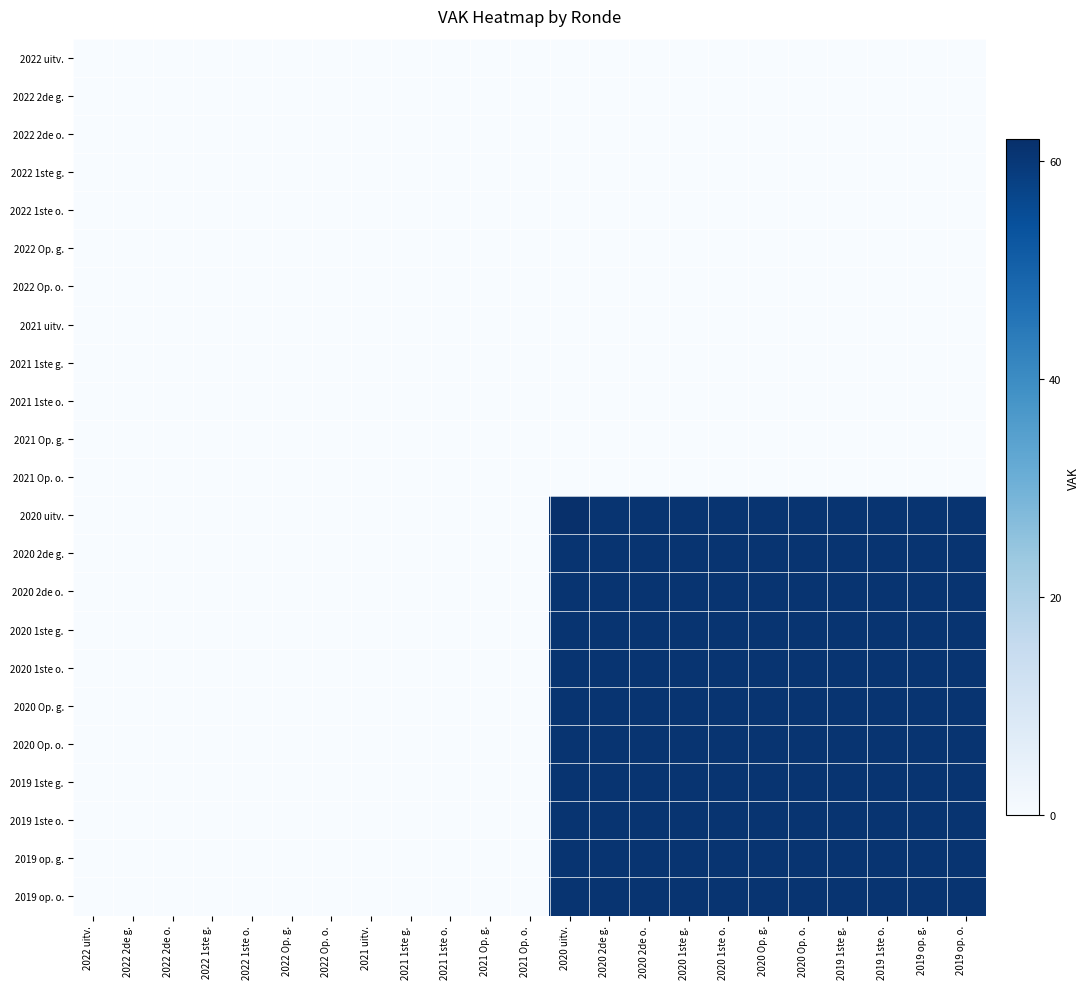

Reading right to left, list all the values displayed in this chart.

2022 uitv.: 2019 op. o.=0	2019 op. g.=0	2019 1ste o.=0	2019 1ste g.=0	2020 Op. o.=0	2020 Op. g.=0	2020 1ste o.=0	2020 1ste g.=0	2020 2de o.=0	2020 2de g.=0	2020 uitv.=0	2021 Op. o.=0	2021 Op. g.=0	2021 1ste o.=0	2021 1ste g.=0	2021 uitv.=0	2022 Op. o.=0	2022 Op. g.=0	2022 1ste o.=0	2022 1ste g.=0	2022 2de o.=0	2022 2de g.=0	2022 uitv.=0
2022 2de g.: 2019 op. o.=0	2019 op. g.=0	2019 1ste o.=0	2019 1ste g.=0	2020 Op. o.=0	2020 Op. g.=0	2020 1ste o.=0	2020 1ste g.=0	2020 2de o.=0	2020 2de g.=0	2020 uitv.=0	2021 Op. o.=0	2021 Op. g.=0	2021 1ste o.=0	2021 1ste g.=0	2021 uitv.=0	2022 Op. o.=0	2022 Op. g.=0	2022 1ste o.=0	2022 1ste g.=0	2022 2de o.=0	2022 2de g.=0	2022 uitv.=0
2022 2de o.: 2019 op. o.=0	2019 op. g.=0	2019 1ste o.=0	2019 1ste g.=0	2020 Op. o.=0	2020 Op. g.=0	2020 1ste o.=0	2020 1ste g.=0	2020 2de o.=0	2020 2de g.=0	2020 uitv.=0	2021 Op. o.=0	2021 Op. g.=0	2021 1ste o.=0	2021 1ste g.=0	2021 uitv.=0	2022 Op. o.=0	2022 Op. g.=0	2022 1ste o.=0	2022 1ste g.=0	2022 2de o.=0	2022 2de g.=0	2022 uitv.=0
2022 1ste g.: 2019 op. o.=0	2019 op. g.=0	2019 1ste o.=0	2019 1ste g.=0	2020 Op. o.=0	2020 Op. g.=0	2020 1ste o.=0	2020 1ste g.=0	2020 2de o.=0	2020 2de g.=0	2020 uitv.=0	2021 Op. o.=0	2021 Op. g.=0	2021 1ste o.=0	2021 1ste g.=0	2021 uitv.=0	2022 Op. o.=0	2022 Op. g.=0	2022 1ste o.=0	2022 1ste g.=0	2022 2de o.=0	2022 2de g.=0	2022 uitv.=0
2022 1ste o.: 2019 op. o.=0	2019 op. g.=0	2019 1ste o.=0	2019 1ste g.=0	2020 Op. o.=0	2020 Op. g.=0	2020 1ste o.=0	2020 1ste g.=0	2020 2de o.=0	2020 2de g.=0	2020 uitv.=0	2021 Op. o.=0	2021 Op. g.=0	2021 1ste o.=0	2021 1ste g.=0	2021 uitv.=0	2022 Op. o.=0	2022 Op. g.=0	2022 1ste o.=0	2022 1ste g.=0	2022 2de o.=0	2022 2de g.=0	2022 uitv.=0
2022 Op. g.: 2019 op. o.=0	2019 op. g.=0	2019 1ste o.=0	2019 1ste g.=0	2020 Op. o.=0	2020 Op. g.=0	2020 1ste o.=0	2020 1ste g.=0	2020 2de o.=0	2020 2de g.=0	2020 uitv.=0	2021 Op. o.=0	2021 Op. g.=0	2021 1ste o.=0	2021 1ste g.=0	2021 uitv.=0	2022 Op. o.=0	2022 Op. g.=0	2022 1ste o.=0	2022 1ste g.=0	2022 2de o.=0	2022 2de g.=0	2022 uitv.=0
2022 Op. o.: 2019 op. o.=0	2019 op. g.=0	2019 1ste o.=0	2019 1ste g.=0	2020 Op. o.=0	2020 Op. g.=0	2020 1ste o.=0	2020 1ste g.=0	2020 2de o.=0	2020 2de g.=0	2020 uitv.=0	2021 Op. o.=0	2021 Op. g.=0	2021 1ste o.=0	2021 1ste g.=0	2021 uitv.=0	2022 Op. o.=0	2022 Op. g.=0	2022 1ste o.=0	2022 1ste g.=0	2022 2de o.=0	2022 2de g.=0	2022 uitv.=0
2021 uitv.: 2019 op. o.=0	2019 op. g.=0	2019 1ste o.=0	2019 1ste g.=0	2020 Op. o.=0	2020 Op. g.=0	2020 1ste o.=0	2020 1ste g.=0	2020 2de o.=0	2020 2de g.=0	2020 uitv.=0	2021 Op. o.=0	2021 Op. g.=0	2021 1ste o.=0	2021 1ste g.=0	2021 uitv.=0	2022 Op. o.=0	2022 Op. g.=0	2022 1ste o.=0	2022 1ste g.=0	2022 2de o.=0	2022 2de g.=0	2022 uitv.=0
2021 1ste g.: 2019 op. o.=0	2019 op. g.=0	2019 1ste o.=0	2019 1ste g.=0	2020 Op. o.=0	2020 Op. g.=0	2020 1ste o.=0	2020 1ste g.=0	2020 2de o.=0	2020 2de g.=0	2020 uitv.=0	2021 Op. o.=0	2021 Op. g.=0	2021 1ste o.=0	2021 1ste g.=0	2021 uitv.=0	2022 Op. o.=0	2022 Op. g.=0	2022 1ste o.=0	2022 1ste g.=0	2022 2de o.=0	2022 2de g.=0	2022 uitv.=0
2021 1ste o.: 2019 op. o.=0	2019 op. g.=0	2019 1ste o.=0	2019 1ste g.=0	2020 Op. o.=0	2020 Op. g.=0	2020 1ste o.=0	2020 1ste g.=0	2020 2de o.=0	2020 2de g.=0	2020 uitv.=0	2021 Op. o.=0	2021 Op. g.=0	2021 1ste o.=0	2021 1ste g.=0	2021 uitv.=0	2022 Op. o.=0	2022 Op. g.=0	2022 1ste o.=0	2022 1ste g.=0	2022 2de o.=0	2022 2de g.=0	2022 uitv.=0
2021 Op. g.: 2019 op. o.=0	2019 op. g.=0	2019 1ste o.=0	2019 1ste g.=0	2020 Op. o.=0	2020 Op. g.=0	2020 1ste o.=0	2020 1ste g.=0	2020 2de o.=0	2020 2de g.=0	2020 uitv.=0	2021 Op. o.=0	2021 Op. g.=0	2021 1ste o.=0	2021 1ste g.=0	2021 uitv.=0	2022 Op. o.=0	2022 Op. g.=0	2022 1ste o.=0	2022 1ste g.=0	2022 2de o.=0	2022 2de g.=0	2022 uitv.=0
2021 Op. o.: 2019 op. o.=0	2019 op. g.=0	2019 1ste o.=0	2019 1ste g.=0	2020 Op. o.=0	2020 Op. g.=0	2020 1ste o.=0	2020 1ste g.=0	2020 2de o.=0	2020 2de g.=0	2020 uitv.=0	2021 Op. o.=0	2021 Op. g.=0	2021 1ste o.=0	2021 1ste g.=0	2021 uitv.=0	2022 Op. o.=0	2022 Op. g.=0	2022 1ste o.=0	2022 1ste g.=0	2022 2de o.=0	2022 2de g.=0	2022 uitv.=0
2020 uitv.: 2019 op. o.=61	2019 op. g.=61	2019 1ste o.=61	2019 1ste g.=61	2020 Op. o.=61	2020 Op. g.=61	2020 1ste o.=61	2020 1ste g.=61	2020 2de o.=61	2020 2de g.=61	2020 uitv.=62	2021 Op. o.=0	2021 Op. g.=0	2021 1ste o.=0	2021 1ste g.=0	2021 uitv.=0	2022 Op. o.=0	2022 Op. g.=0	2022 1ste o.=0	2022 1ste g.=0	2022 2de o.=0	2022 2de g.=0	2022 uitv.=0
2020 2de g.: 2019 op. o.=61	2019 op. g.=61	2019 1ste o.=61	2019 1ste g.=61	2020 Op. o.=61	2020 Op. g.=61	2020 1ste o.=61	2020 1ste g.=61	2020 2de o.=61	2020 2de g.=61	2020 uitv.=61	2021 Op. o.=0	2021 Op. g.=0	2021 1ste o.=0	2021 1ste g.=0	2021 uitv.=0	2022 Op. o.=0	2022 Op. g.=0	2022 1ste o.=0	2022 1ste g.=0	2022 2de o.=0	2022 2de g.=0	2022 uitv.=0
2020 2de o.: 2019 op. o.=61	2019 op. g.=61	2019 1ste o.=61	2019 1ste g.=61	2020 Op. o.=61	2020 Op. g.=61	2020 1ste o.=61	2020 1ste g.=61	2020 2de o.=61	2020 2de g.=61	2020 uitv.=61	2021 Op. o.=0	2021 Op. g.=0	2021 1ste o.=0	2021 1ste g.=0	2021 uitv.=0	2022 Op. o.=0	2022 Op. g.=0	2022 1ste o.=0	2022 1ste g.=0	2022 2de o.=0	2022 2de g.=0	2022 uitv.=0
2020 1ste g.: 2019 op. o.=61	2019 op. g.=61	2019 1ste o.=61	2019 1ste g.=61	2020 Op. o.=61	2020 Op. g.=61	2020 1ste o.=61	2020 1ste g.=61	2020 2de o.=61	2020 2de g.=61	2020 uitv.=61	2021 Op. o.=0	2021 Op. g.=0	2021 1ste o.=0	2021 1ste g.=0	2021 uitv.=0	2022 Op. o.=0	2022 Op. g.=0	2022 1ste o.=0	2022 1ste g.=0	2022 2de o.=0	2022 2de g.=0	2022 uitv.=0
2020 1ste o.: 2019 op. o.=61	2019 op. g.=61	2019 1ste o.=61	2019 1ste g.=61	2020 Op. o.=61	2020 Op. g.=61	2020 1ste o.=61	2020 1ste g.=61	2020 2de o.=61	2020 2de g.=61	2020 uitv.=61	2021 Op. o.=0	2021 Op. g.=0	2021 1ste o.=0	2021 1ste g.=0	2021 uitv.=0	2022 Op. o.=0	2022 Op. g.=0	2022 1ste o.=0	2022 1ste g.=0	2022 2de o.=0	2022 2de g.=0	2022 uitv.=0
2020 Op. g.: 2019 op. o.=61	2019 op. g.=61	2019 1ste o.=61	2019 1ste g.=61	2020 Op. o.=61	2020 Op. g.=61	2020 1ste o.=61	2020 1ste g.=61	2020 2de o.=61	2020 2de g.=61	2020 uitv.=61	2021 Op. o.=0	2021 Op. g.=0	2021 1ste o.=0	2021 1ste g.=0	2021 uitv.=0	2022 Op. o.=0	2022 Op. g.=0	2022 1ste o.=0	2022 1ste g.=0	2022 2de o.=0	2022 2de g.=0	2022 uitv.=0
2020 Op. o.: 2019 op. o.=61	2019 op. g.=61	2019 1ste o.=61	2019 1ste g.=61	2020 Op. o.=61	2020 Op. g.=61	2020 1ste o.=61	2020 1ste g.=61	2020 2de o.=61	2020 2de g.=61	2020 uitv.=61	2021 Op. o.=0	2021 Op. g.=0	2021 1ste o.=0	2021 1ste g.=0	2021 uitv.=0	2022 Op. o.=0	2022 Op. g.=0	2022 1ste o.=0	2022 1ste g.=0	2022 2de o.=0	2022 2de g.=0	2022 uitv.=0
2019 1ste g.: 2019 op. o.=61	2019 op. g.=61	2019 1ste o.=61	2019 1ste g.=61	2020 Op. o.=61	2020 Op. g.=61	2020 1ste o.=61	2020 1ste g.=61	2020 2de o.=61	2020 2de g.=61	2020 uitv.=61	2021 Op. o.=0	2021 Op. g.=0	2021 1ste o.=0	2021 1ste g.=0	2021 uitv.=0	2022 Op. o.=0	2022 Op. g.=0	2022 1ste o.=0	2022 1ste g.=0	2022 2de o.=0	2022 2de g.=0	2022 uitv.=0
2019 1ste o.: 2019 op. o.=61	2019 op. g.=61	2019 1ste o.=61	2019 1ste g.=61	2020 Op. o.=61	2020 Op. g.=61	2020 1ste o.=61	2020 1ste g.=61	2020 2de o.=61	2020 2de g.=61	2020 uitv.=61	2021 Op. o.=0	2021 Op. g.=0	2021 1ste o.=0	2021 1ste g.=0	2021 uitv.=0	2022 Op. o.=0	2022 Op. g.=0	2022 1ste o.=0	2022 1ste g.=0	2022 2de o.=0	2022 2de g.=0	2022 uitv.=0
2019 op. g.: 2019 op. o.=61	2019 op. g.=61	2019 1ste o.=61	2019 1ste g.=61	2020 Op. o.=61	2020 Op. g.=61	2020 1ste o.=61	2020 1ste g.=61	2020 2de o.=61	2020 2de g.=61	2020 uitv.=61	2021 Op. o.=0	2021 Op. g.=0	2021 1ste o.=0	2021 1ste g.=0	2021 uitv.=0	2022 Op. o.=0	2022 Op. g.=0	2022 1ste o.=0	2022 1ste g.=0	2022 2de o.=0	2022 2de g.=0	2022 uitv.=0
2019 op. o.: 2019 op. o.=61	2019 op. g.=61	2019 1ste o.=61	2019 1ste g.=61	2020 Op. o.=61	2020 Op. g.=61	2020 1ste o.=61	2020 1ste g.=61	2020 2de o.=61	2020 2de g.=61	2020 uitv.=61	2021 Op. o.=0	2021 Op. g.=0	2021 1ste o.=0	2021 1ste g.=0	2021 uitv.=0	2022 Op. o.=0	2022 Op. g.=0	2022 1ste o.=0	2022 1ste g.=0	2022 2de o.=0	2022 2de g.=0	2022 uitv.=0